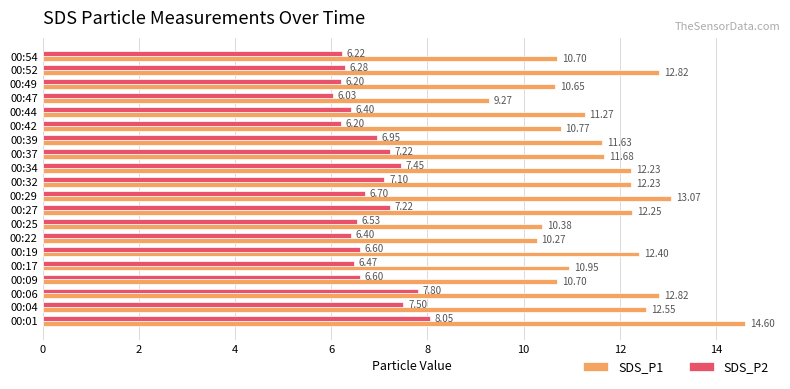

List the series in order of their overall mean, highest first.

SDS_P1, SDS_P2